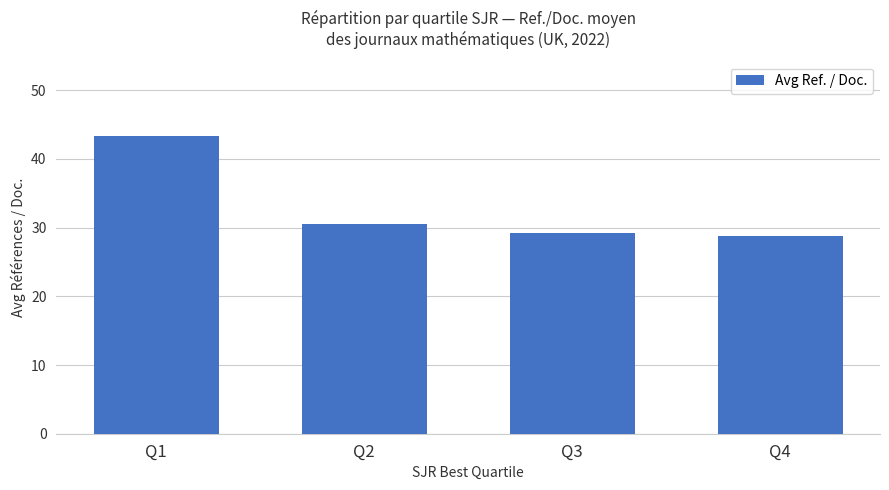

Approximately how many times larger is the value at Q2 compared to Q4?

1.1